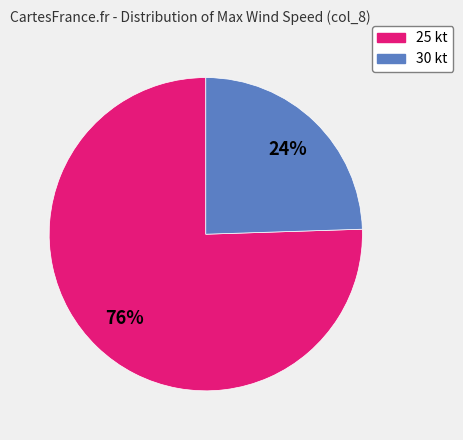

To the nearest percent, what is the average slice percentage?

50%